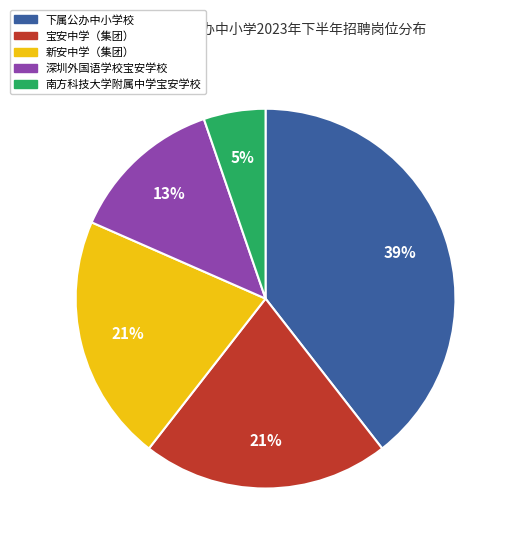

How many segments does this pie chart have?

5